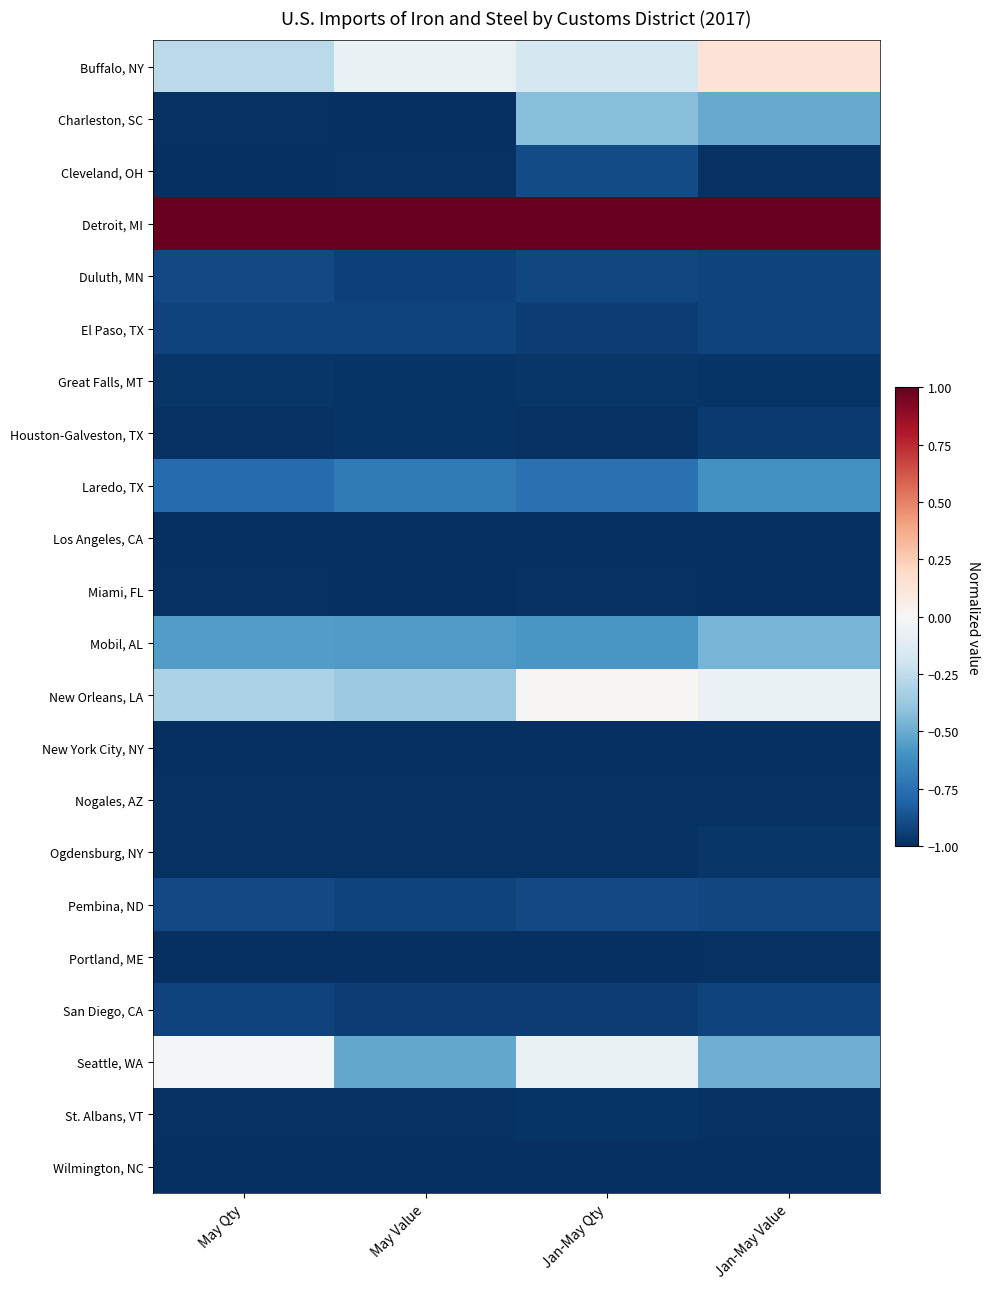

Which series has the largest total across all categories?

Detroit, MI